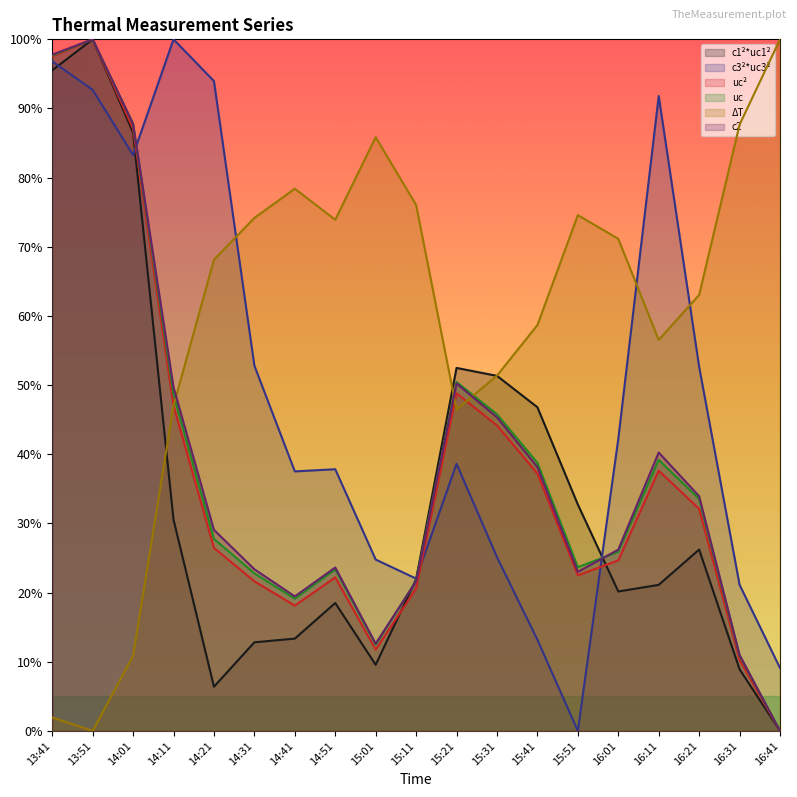

At which category is the sum across all series the highest?

13:51